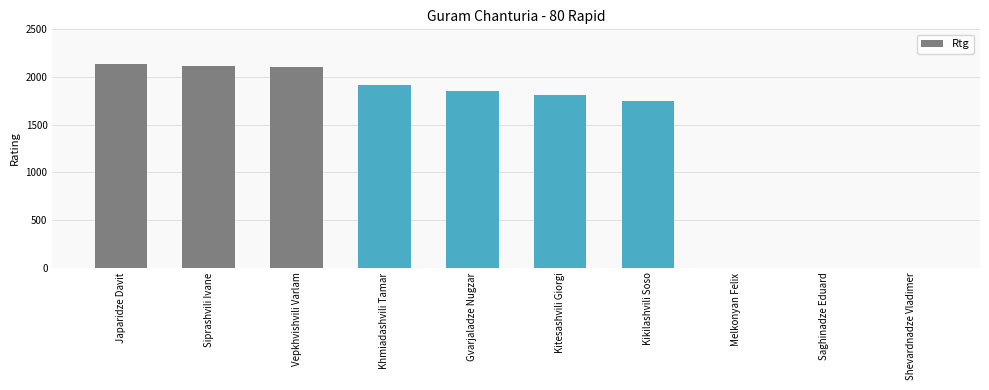

What is the change in value from Gvarjaladze Nugzar to Saghinadze Eduard?

-1857